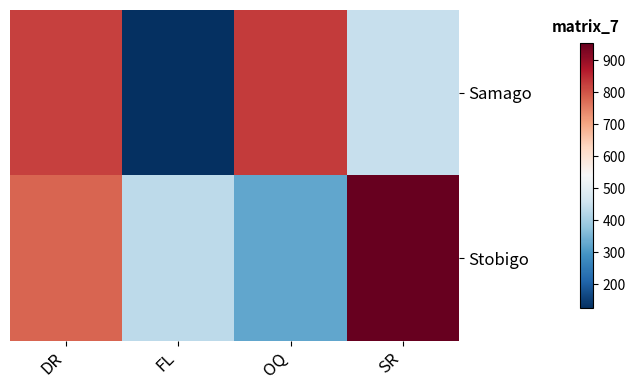

How many series are shown in this chart?

2